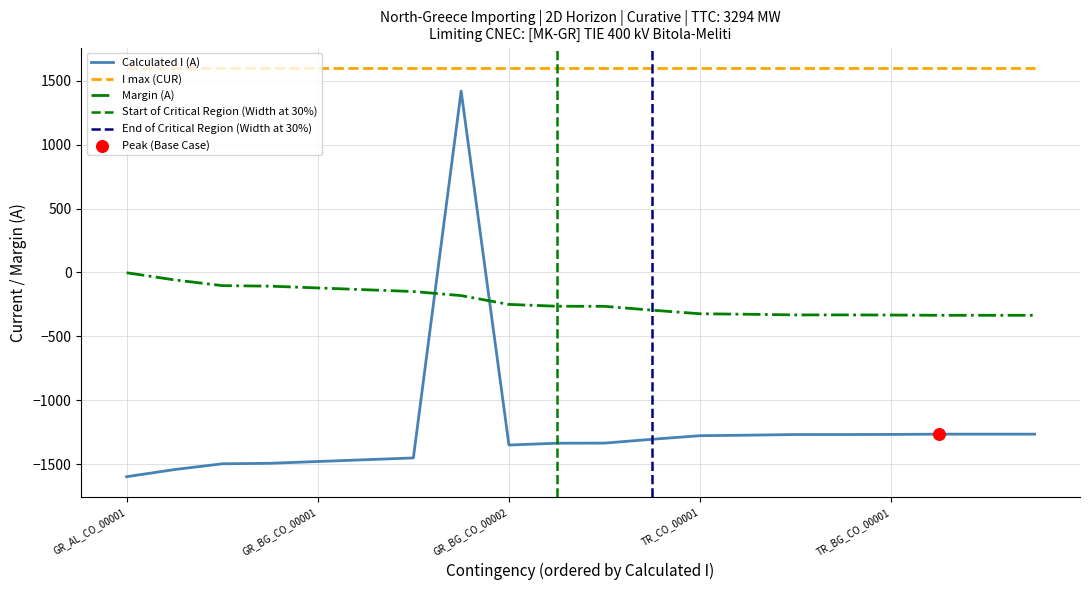

How many intersections are there between Calculated I (A) and Margin (A)?

2